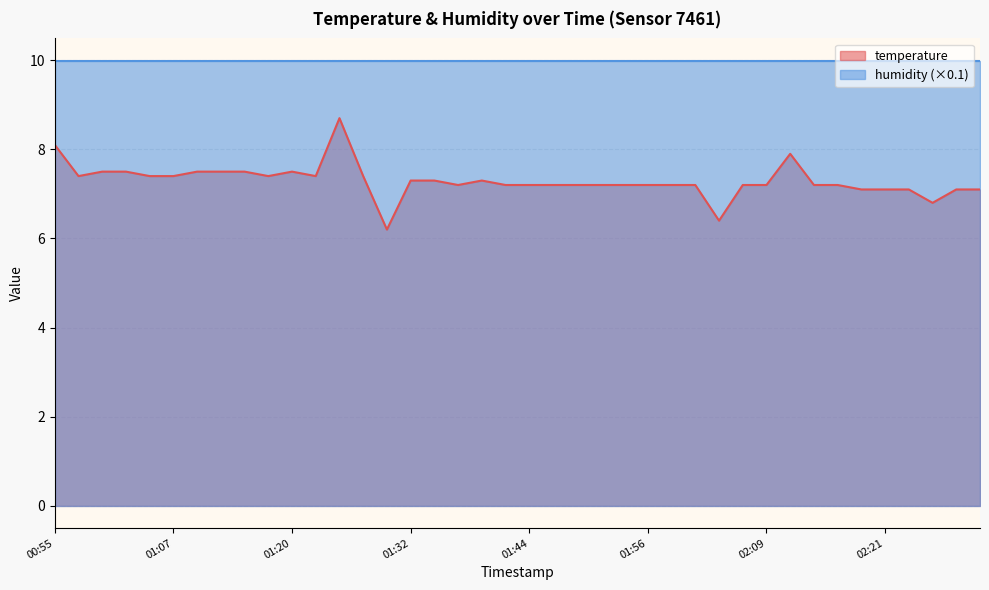

What is the smallest value displayed?

6.2